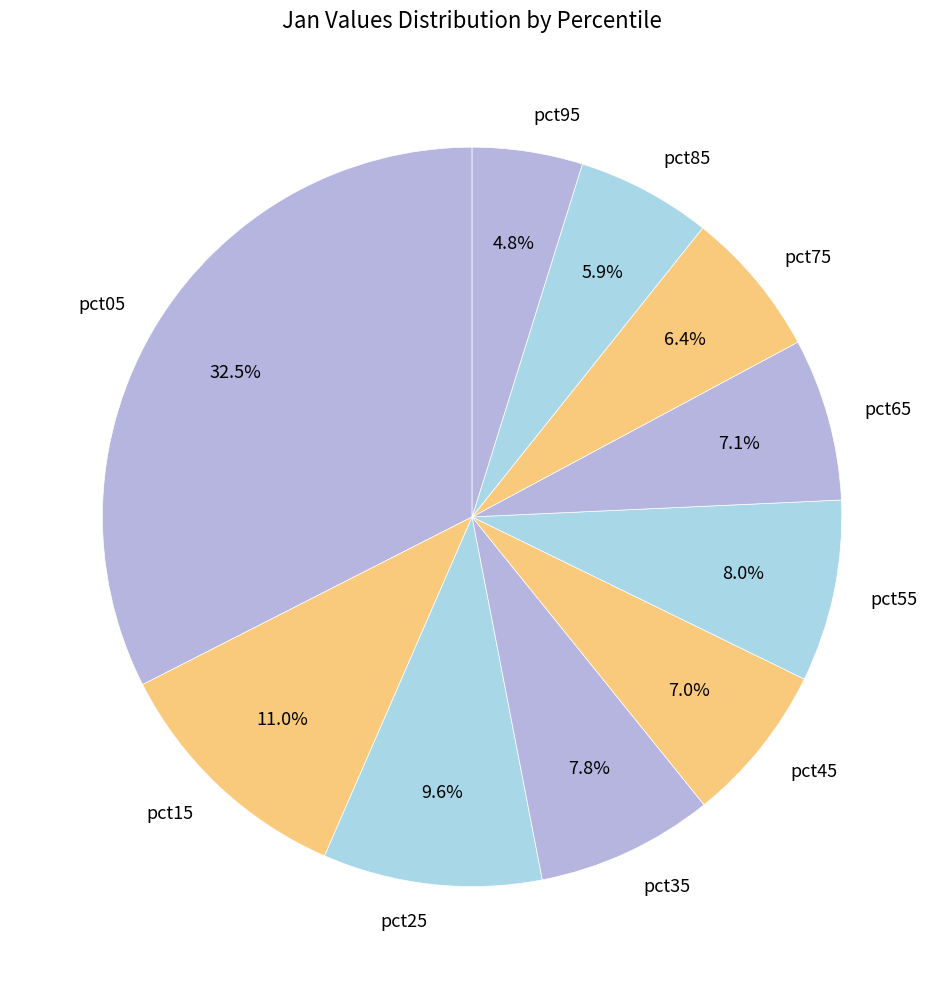

What percentage is the pct35 slice, to the nearest percent?

8%